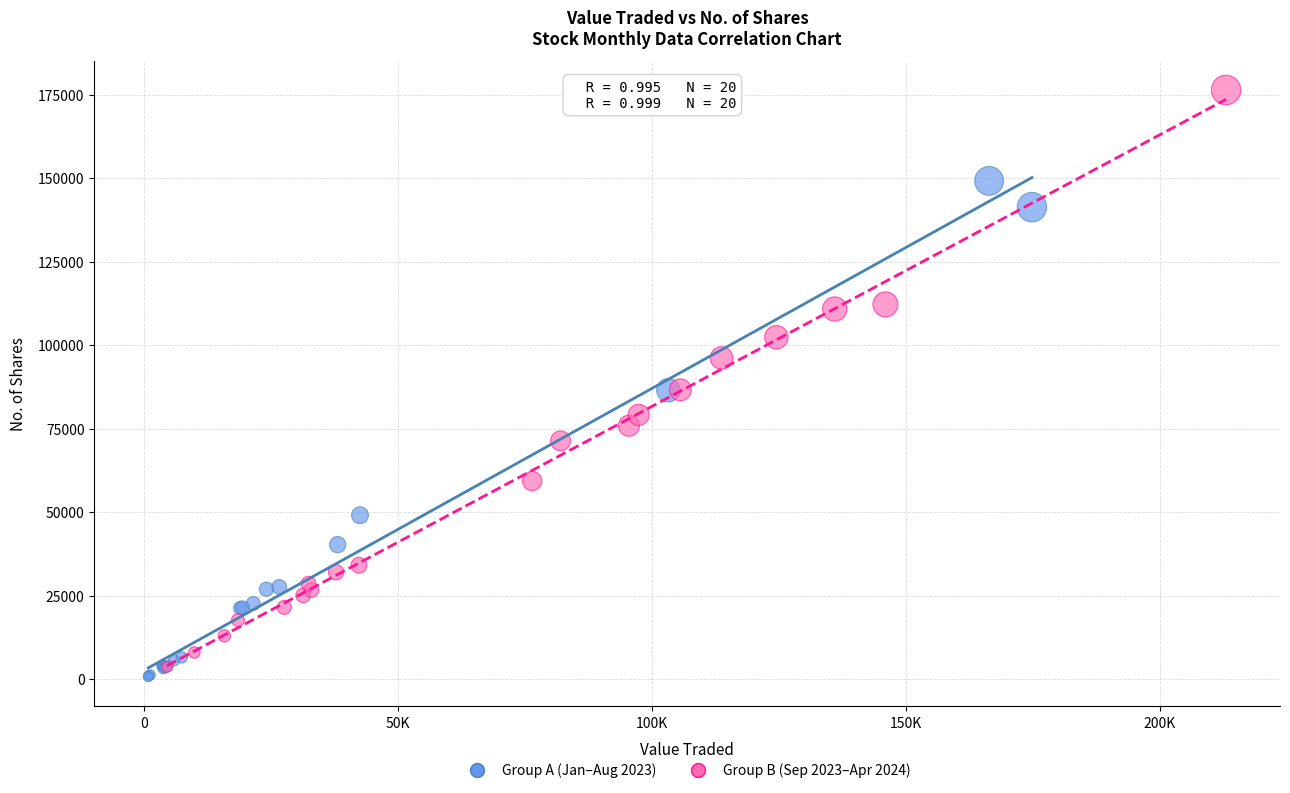

Which series has the largest Y range (max minus min)?

Group B (Sep 2023–Apr 2024)